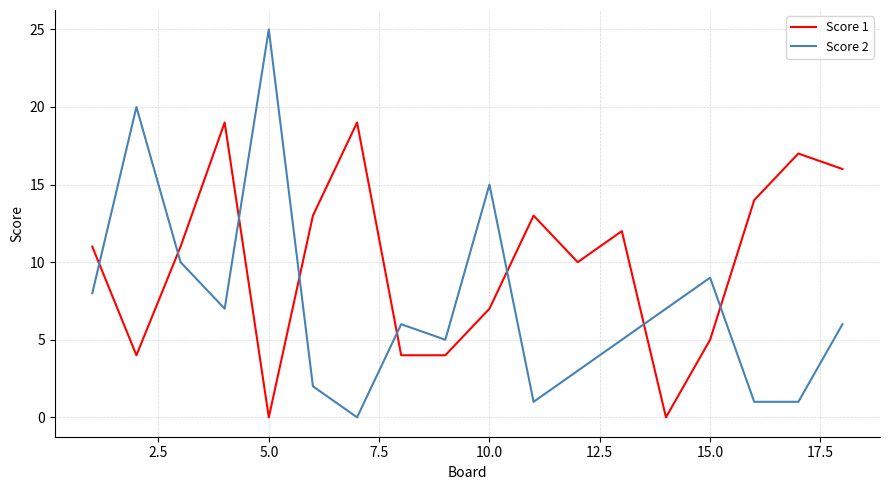

Reading right to left, extract all data points from this chart.

Score 1: 16	17	14	5	0	12	10	13	7	4	4	19	13	0	19	11	4	11
Score 2: 6	1	1	9	7	5	3	1	15	5	6	0	2	25	7	10	20	8